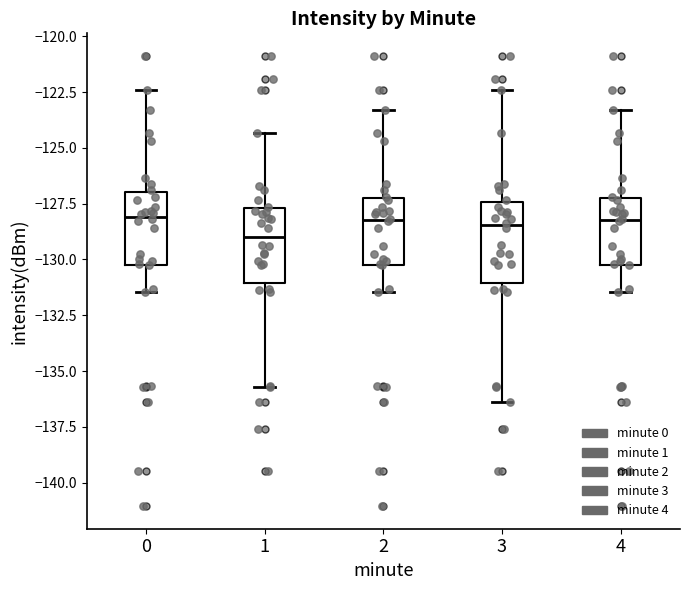

Reading left to right, read every box against the y-axis: the position of its median line, the range the box covers, and the ends of its whiskers. The values are not printed on the chart, so give them approximately, as read against the axis.

0: median -128.0, box -130.0 to -127.0, whiskers -131.5 to -122.5
1: median -129.0, box -131.0 to -127.5, whiskers -135.5 to -124.5
2: median -128.0, box -130.0 to -127.5, whiskers -131.5 to -123.5
3: median -128.5, box -131.0 to -127.5, whiskers -136.5 to -122.5
4: median -128.0, box -130.0 to -127.5, whiskers -131.5 to -123.5